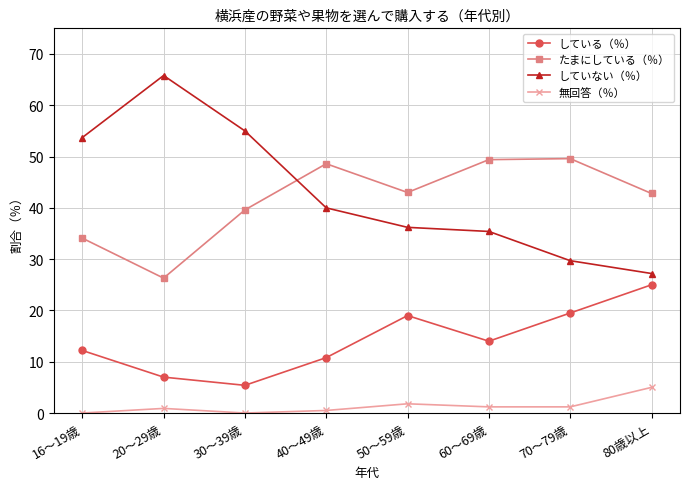

Is the value of していない（％） at 20～29歳 greater than the value of 無回答（％） at 20～29歳?

Yes